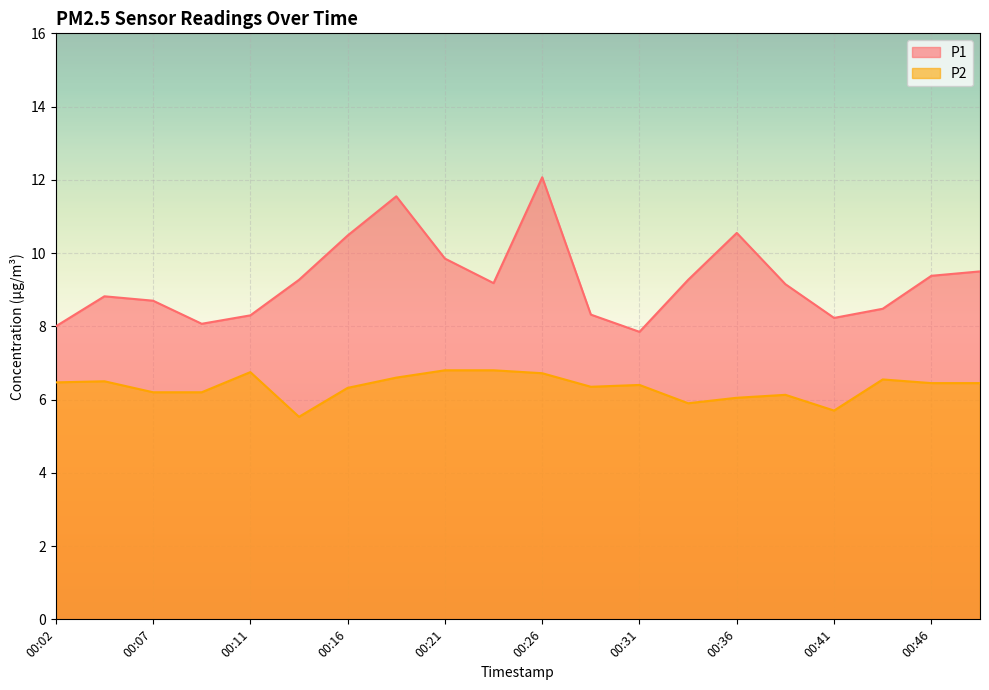

Which has a higher value, 00:11 or 00:02?

00:11